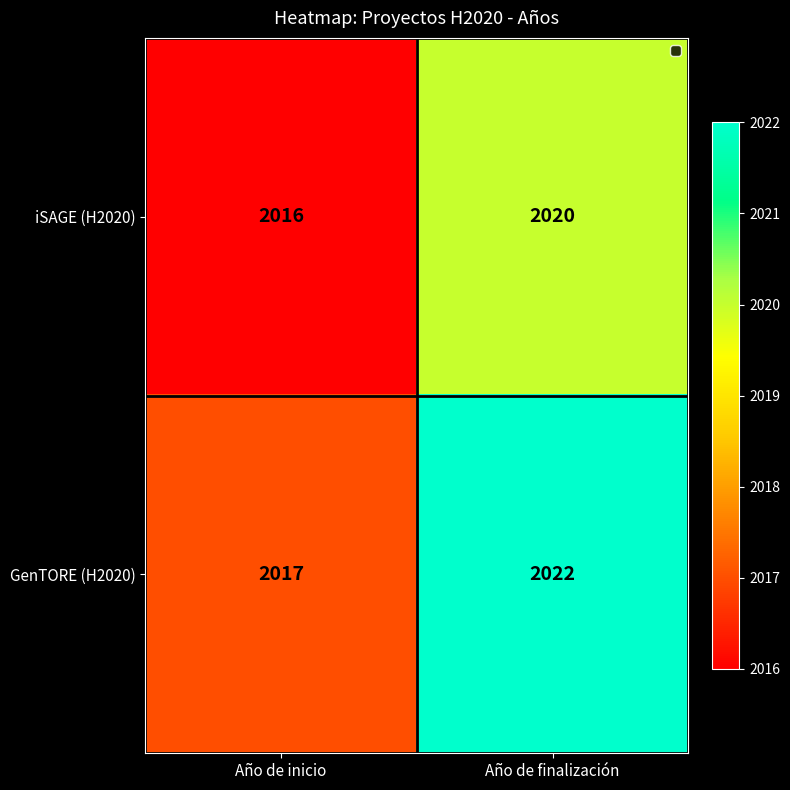

List the series in order of their peak value, lowest first.

iSAGE (H2020), GenTORE (H2020)